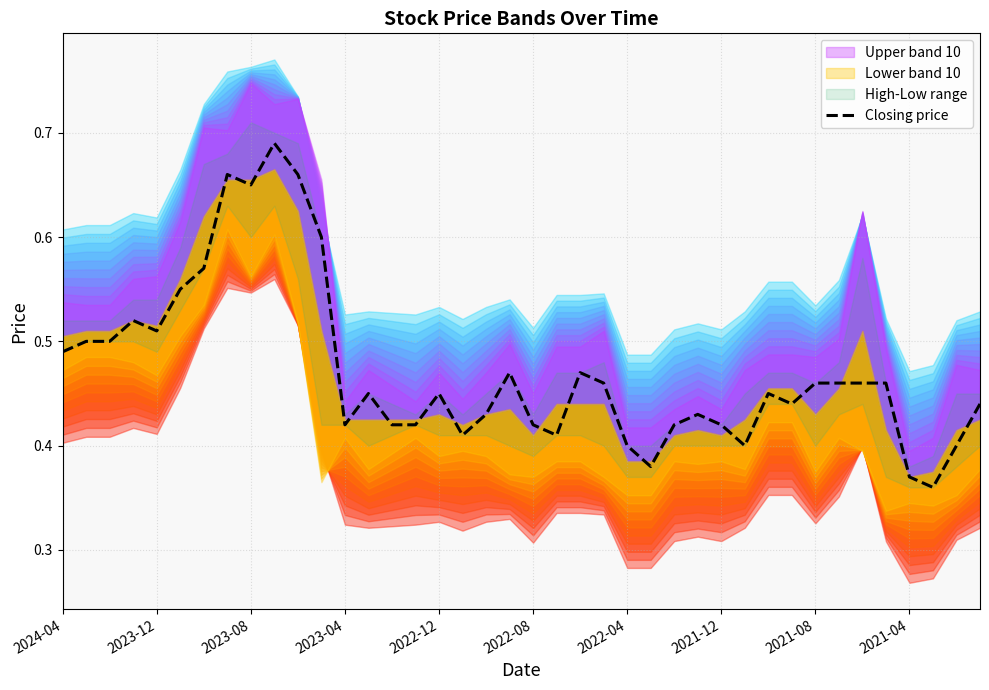

Is this an area chart (filled region under the line)?

No